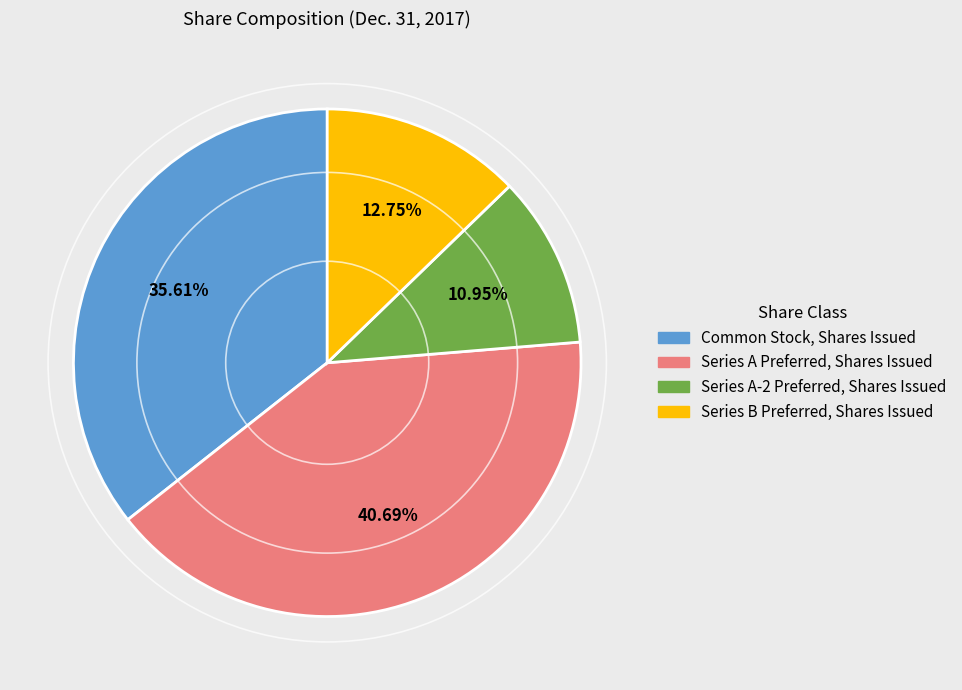

Which has a higher value, Series A-2 Preferred, Shares Issued or Common Stock, Shares Issued?

Common Stock, Shares Issued